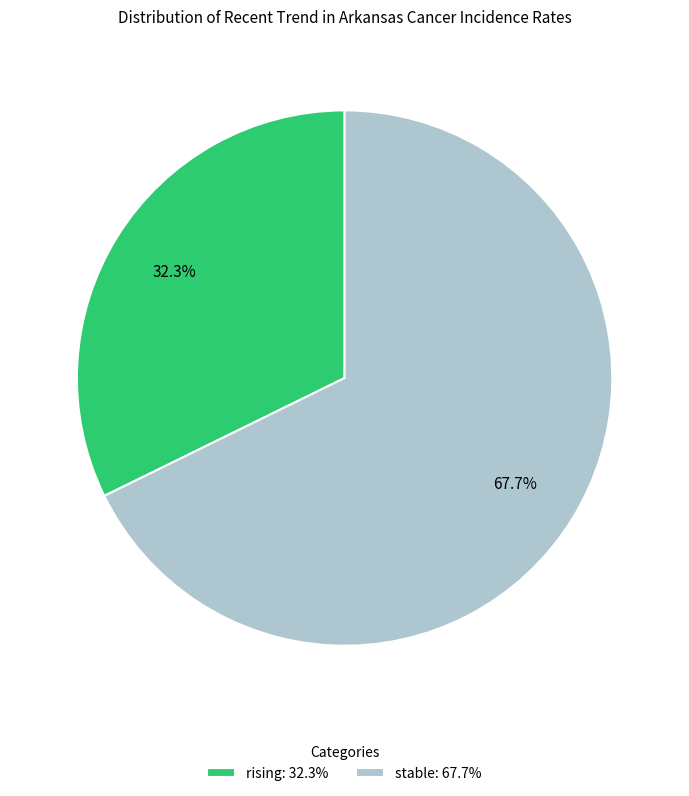

To the nearest percent, what is the average slice percentage?

50%